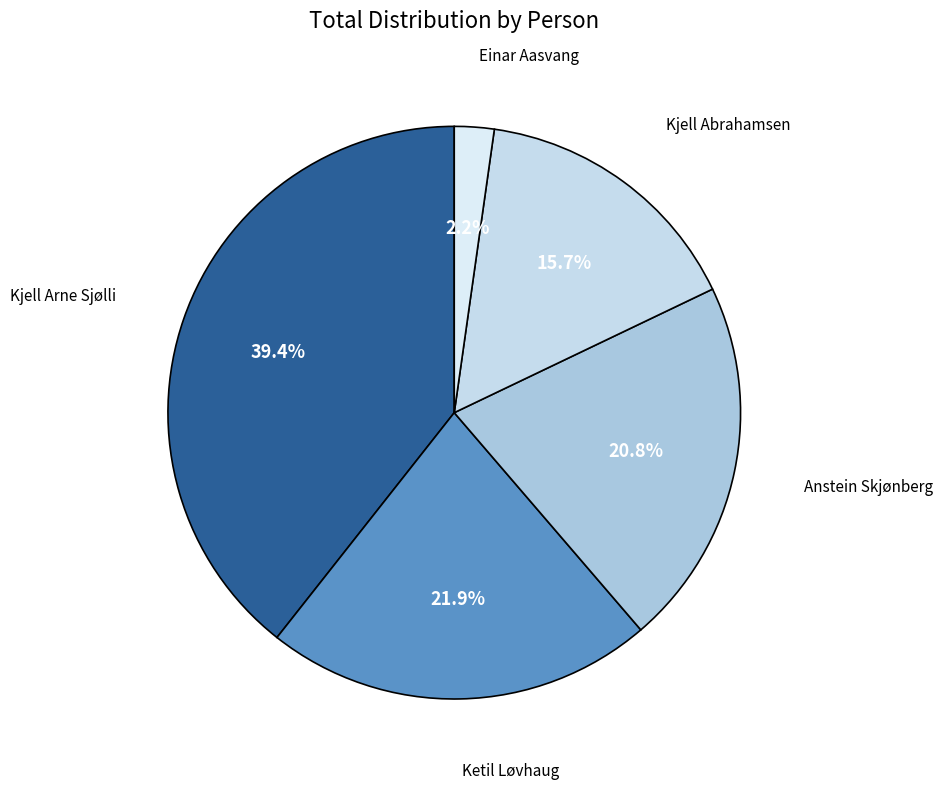

Is there any slice that represents more than half of the pie?

No